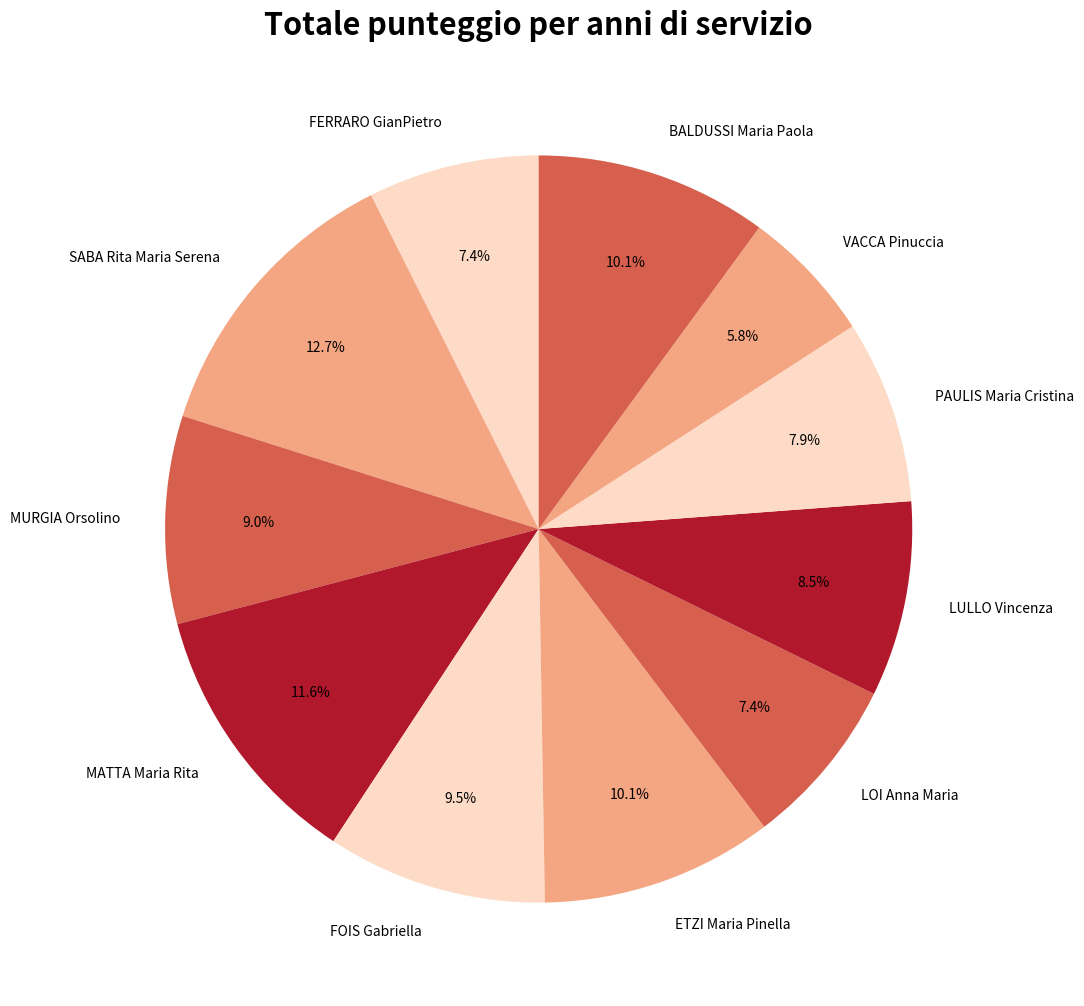

Combined, what portion of the pie is FERRARO GianPietro and MATTA Maria Rita?

19.0%